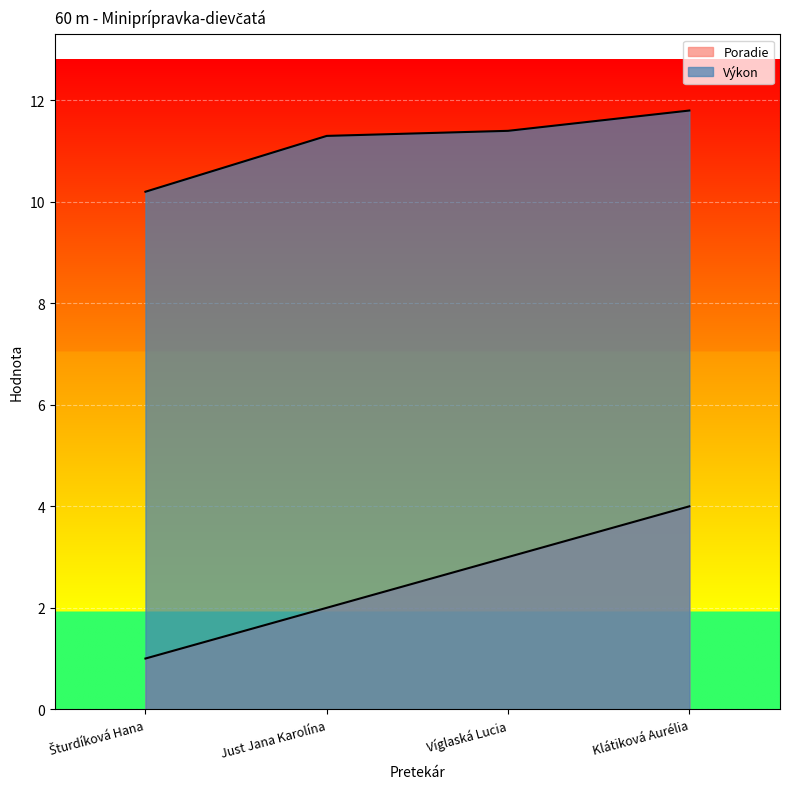

Reading left to right, transcribe all the data shown in this chart.

Poradie: 1.0	2.0	3.0	4.0
Výkon: 10.2	11.3	11.4	11.8